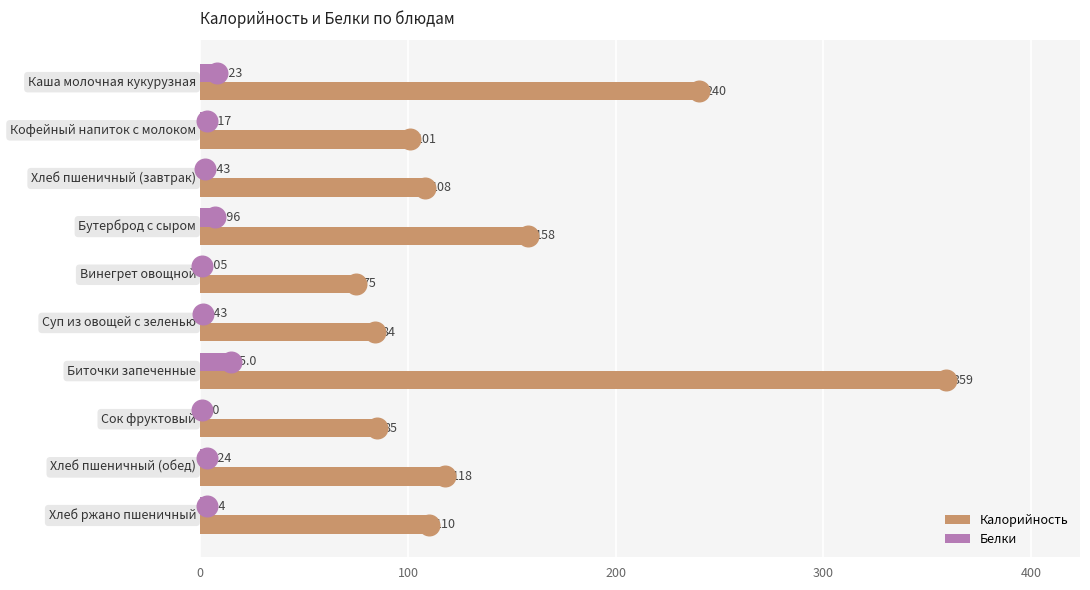

Which series reaches the maximum Y coordinate?

Калорийность